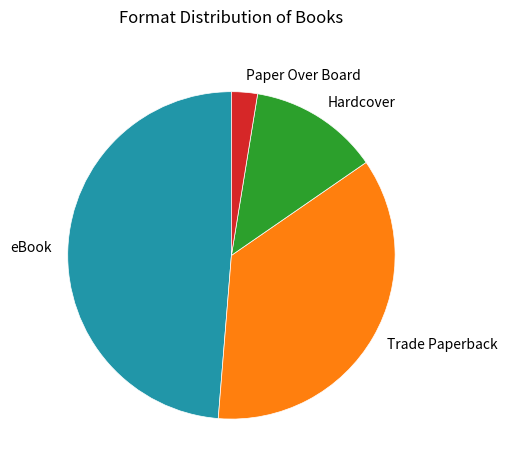

Which has a higher value, eBook or Hardcover?

eBook